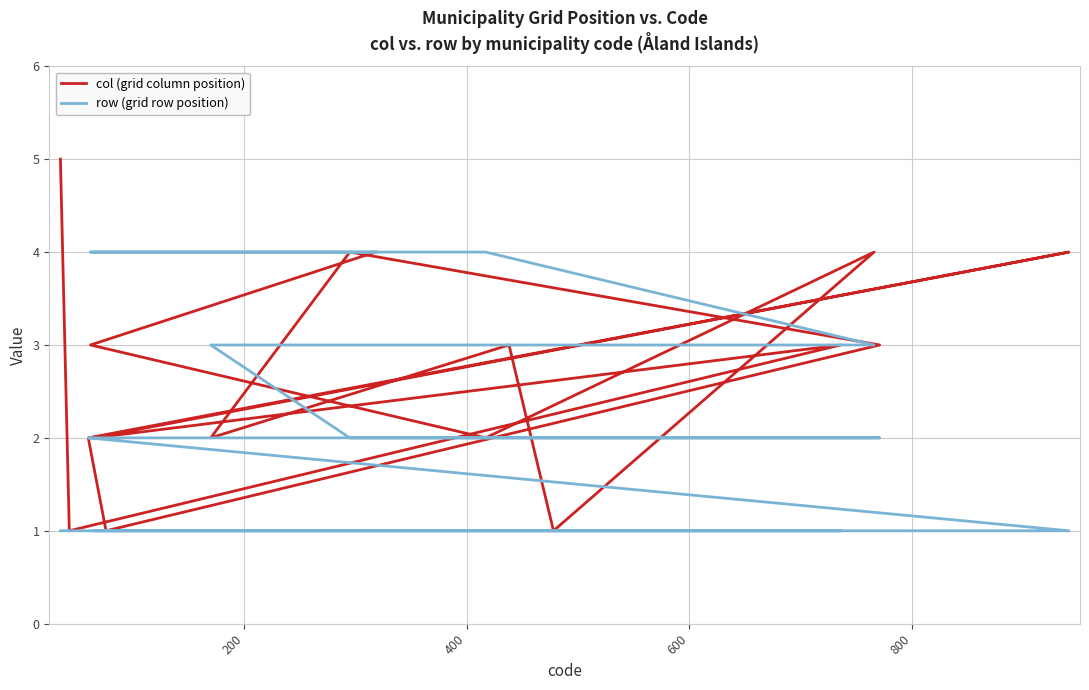

How many col (grid column position) values are between 2 and 4?

12